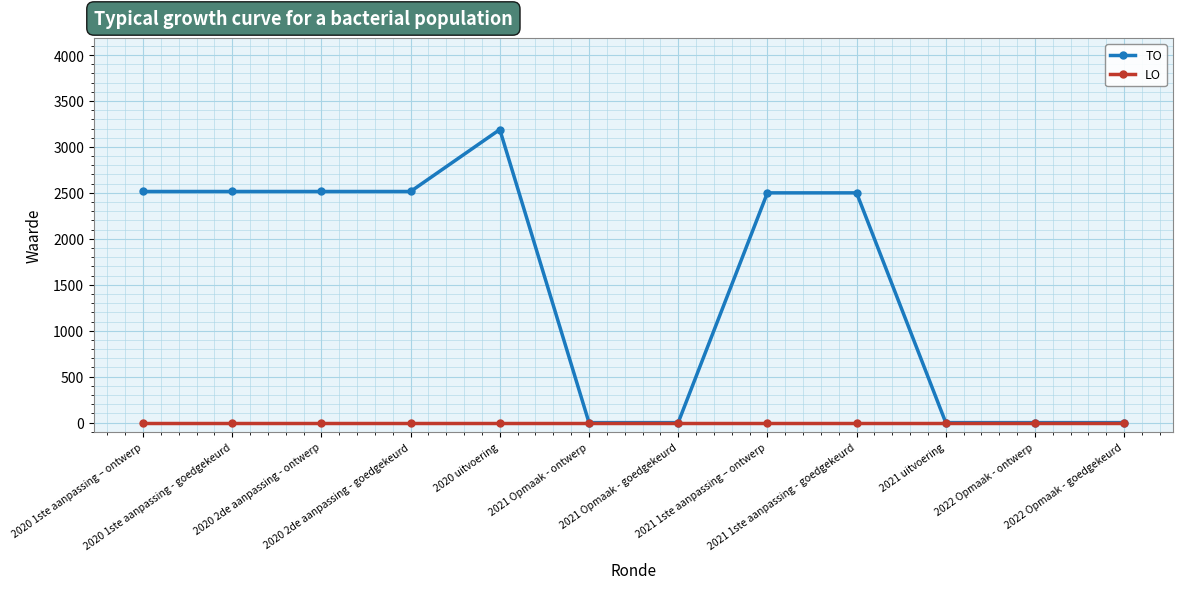

Is the value of LO at 2021 1ste aanpassing – ontwerp greater than the value of TO at 2020 1ste aanpassing - goedgekeurd?

No